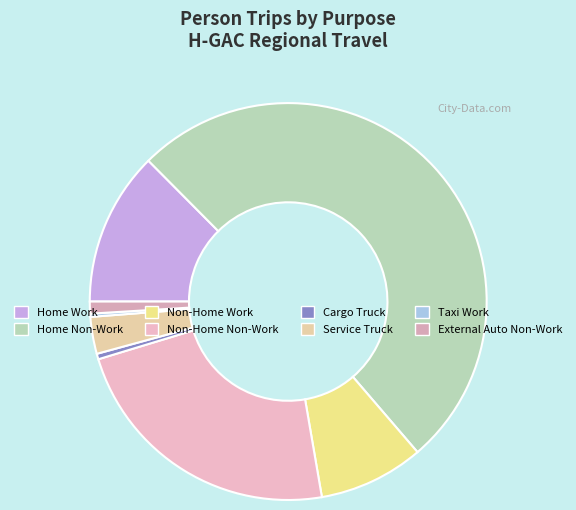

What percentage is the Non-Home Work slice, to the nearest percent?

9%